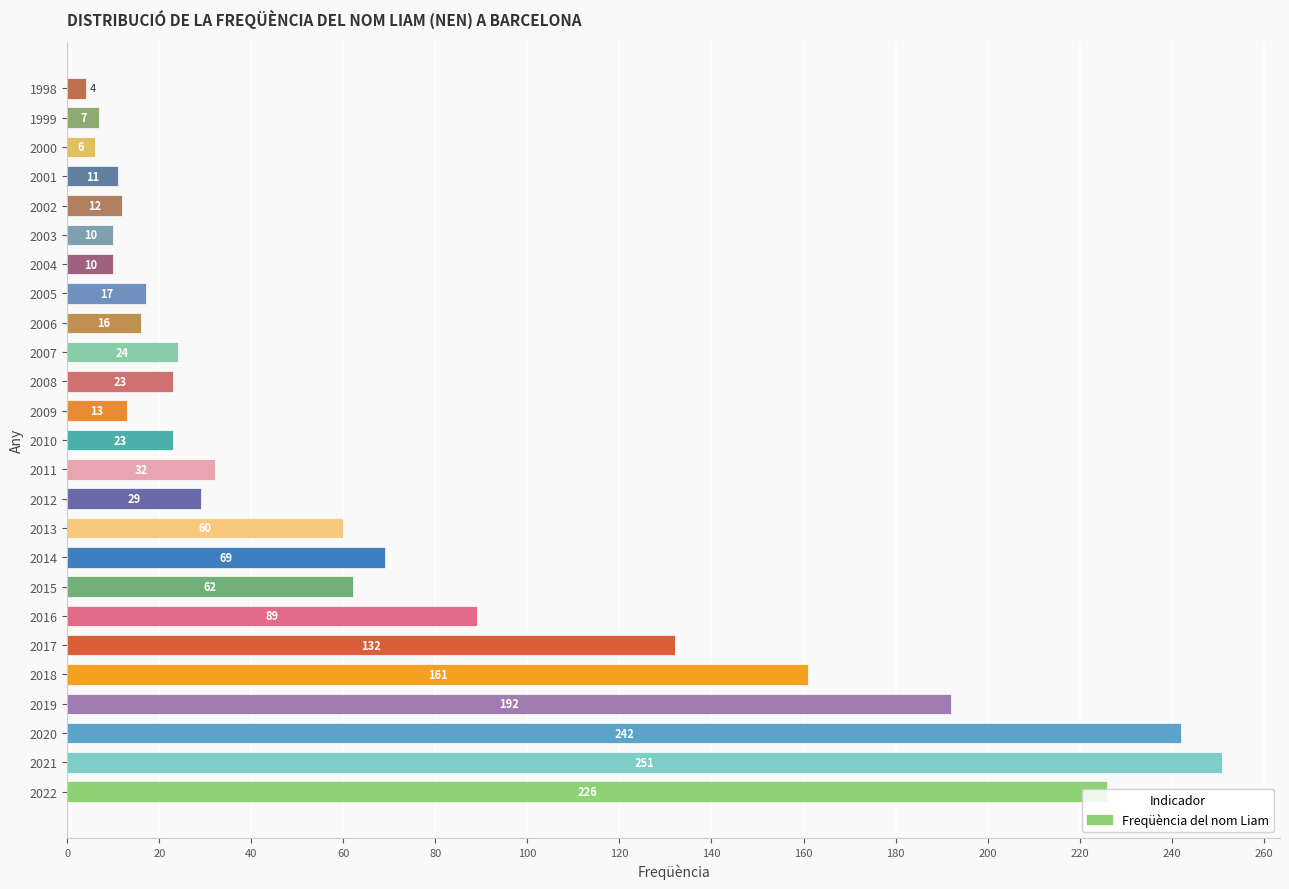

What is the minimum value shown in the chart?

4